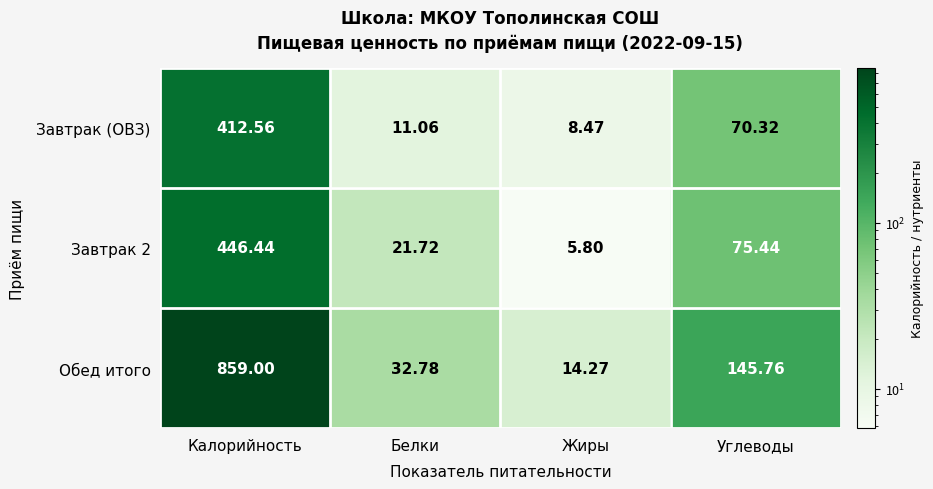

Which series has the largest total across all categories?

Обед итого